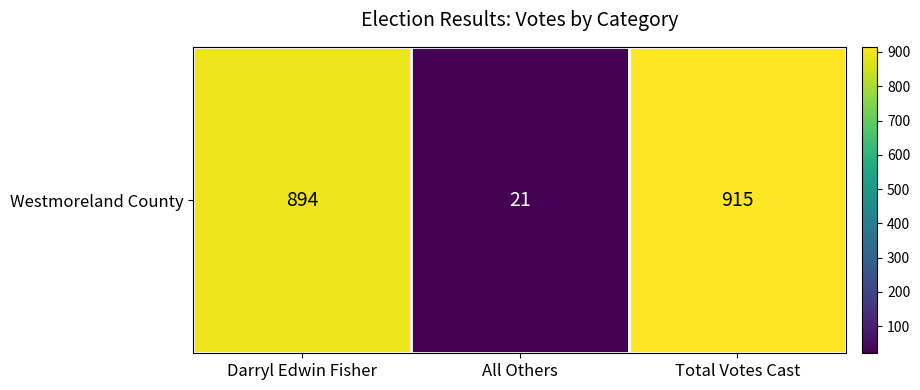

Which label corresponds to the largest value in the chart?

Total Votes Cast